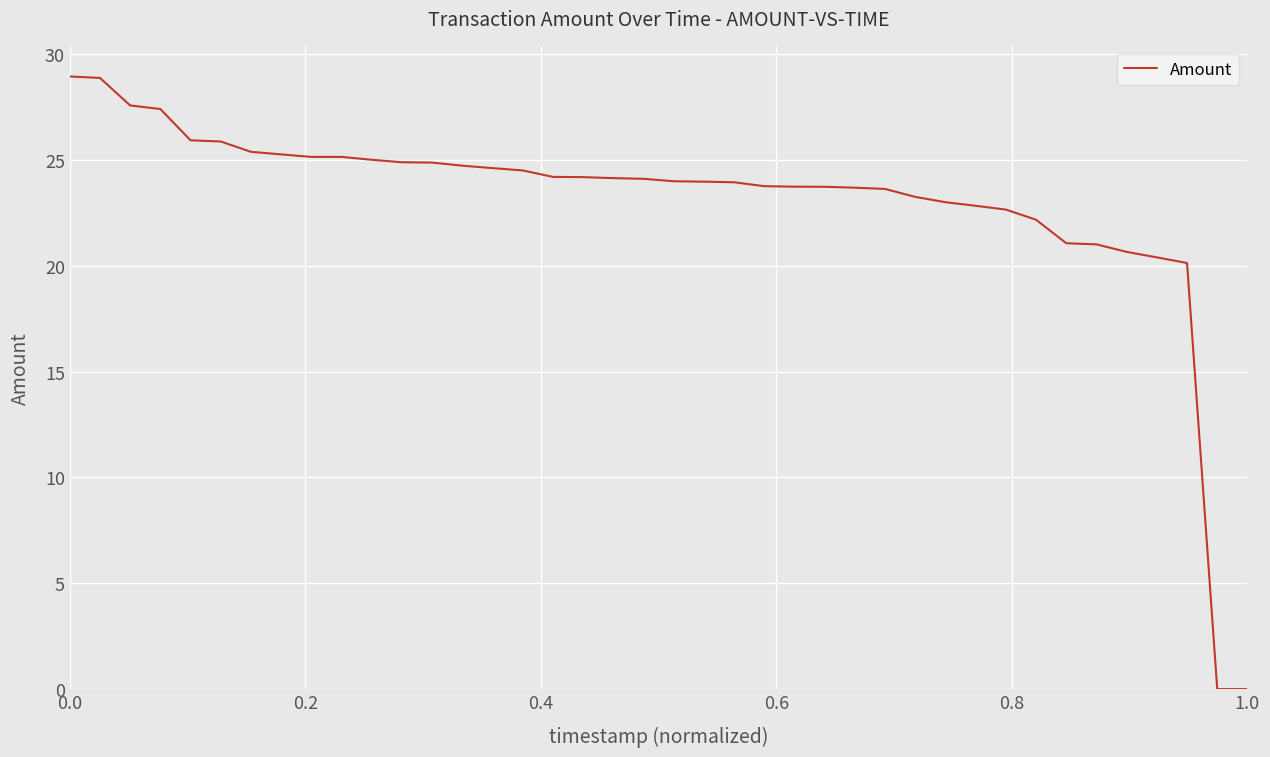

Does the chart have visible grid lines?

Yes